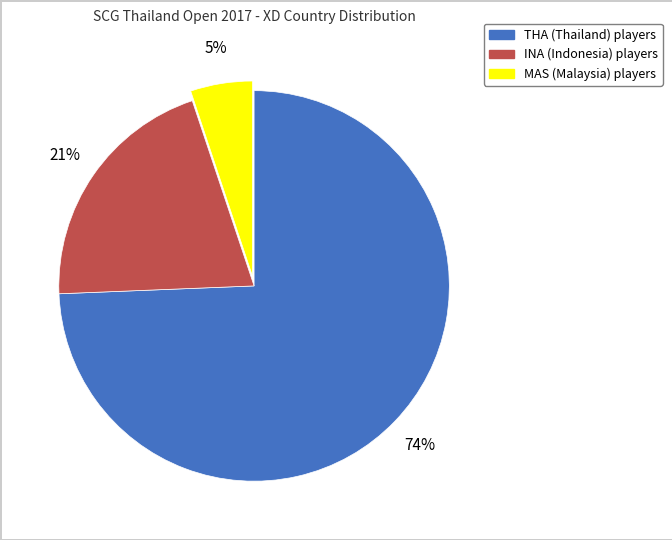

Does MAS represent more than half of the total?

No